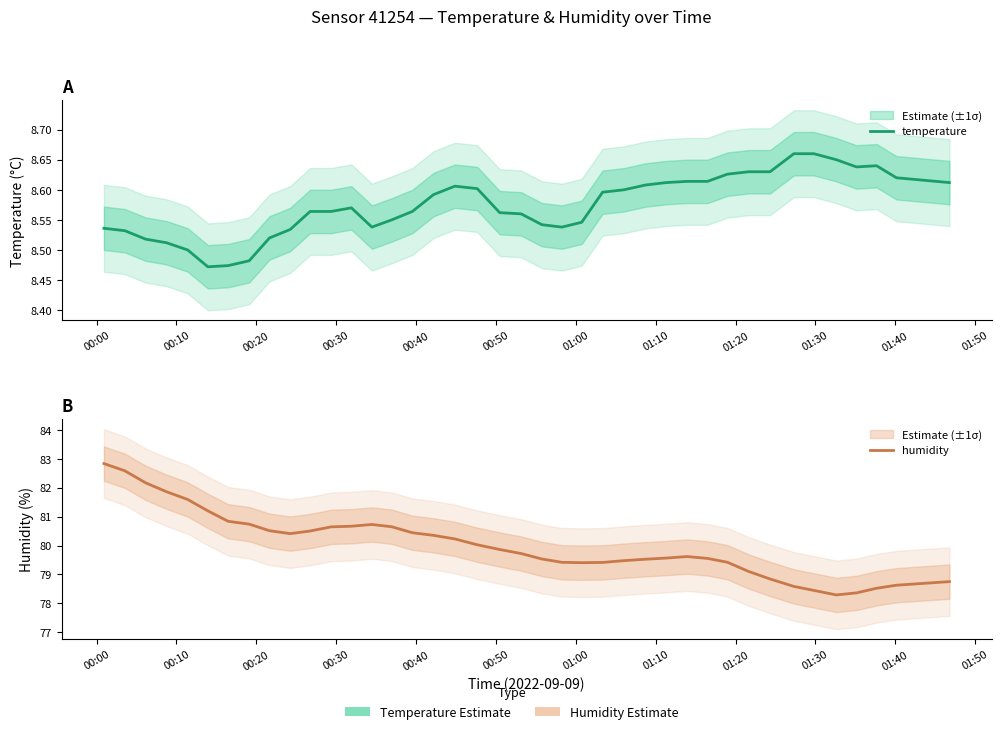

Is the value of temperature at 00:30 greater than the value of humidity at 29?

No